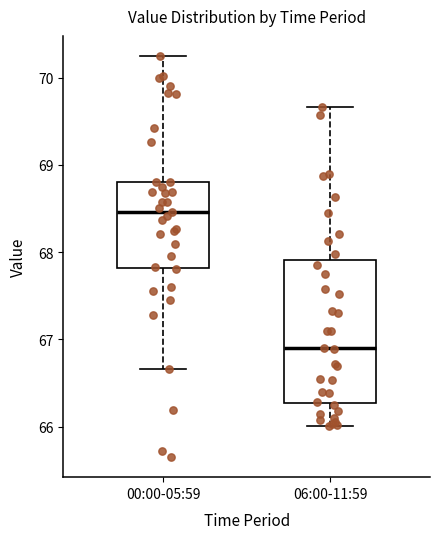

Reading left to right, read every box against the y-axis: the position of its median line, the range the box covers, and the ends of its whiskers. The values are not printed on the chart, so give them approximately, as read against the axis.

00:00-05:59: median 68.5, box 67.8 to 68.8, whiskers 66.7 to 70.3
06:00-11:59: median 66.9, box 66.3 to 67.9, whiskers 66.0 to 69.7